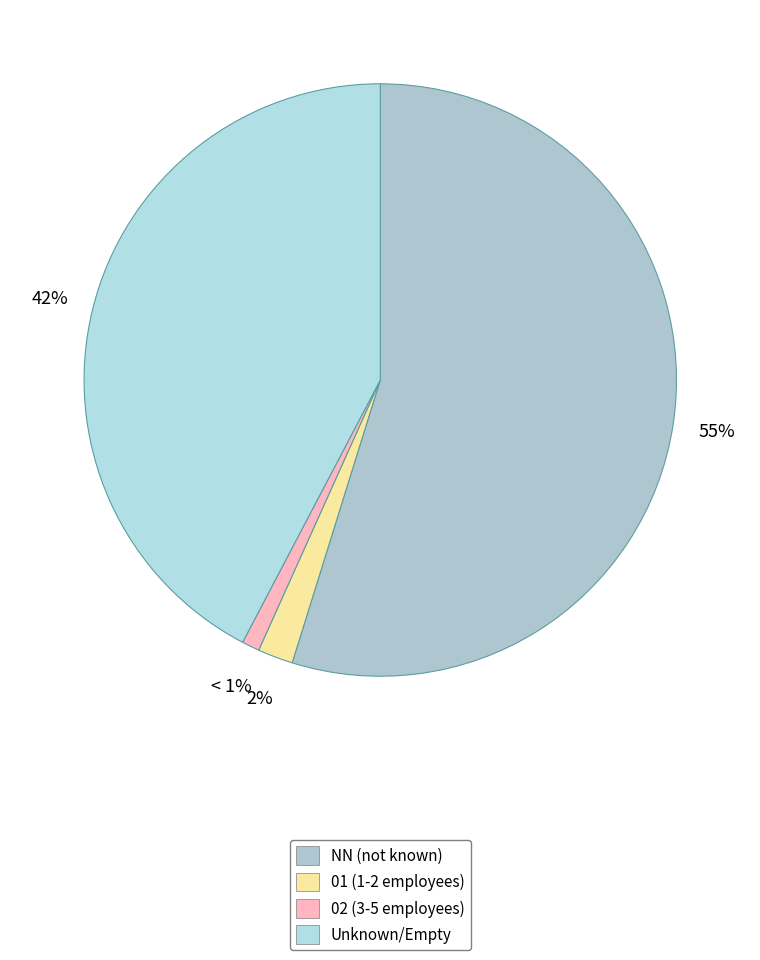

How many segments does this pie chart have?

4